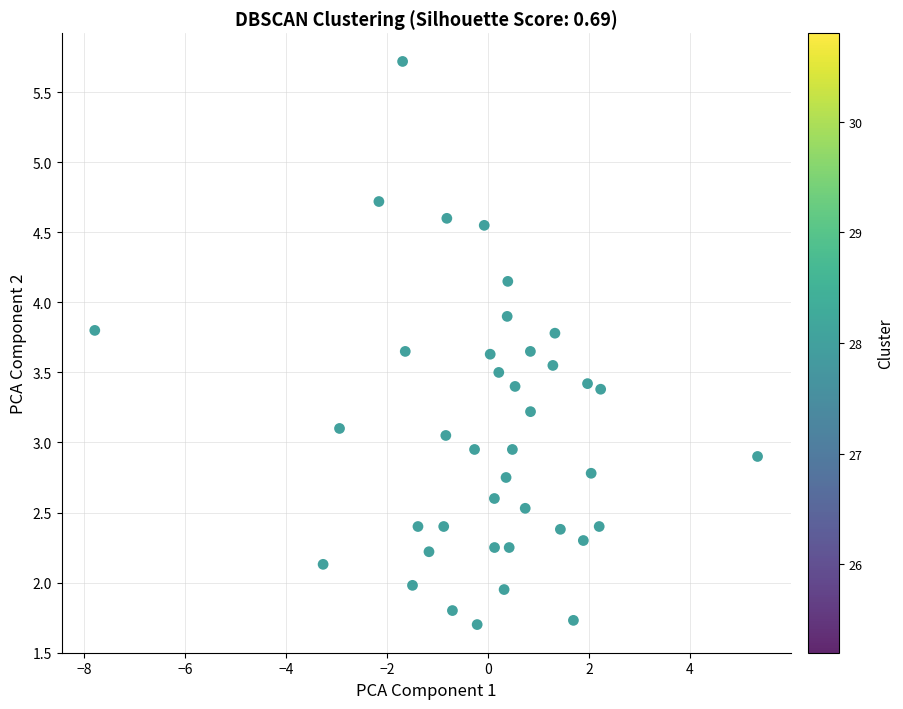

What is the range of Y values (max minus min)?

4.0